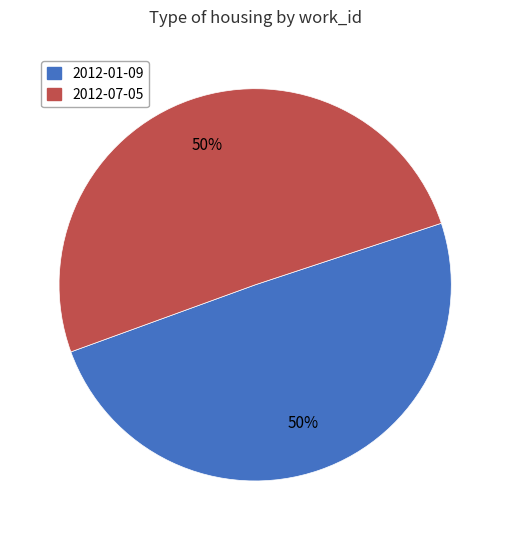

Approximately how many times larger is the value at 2012-01-09 compared to 2012-07-05?

1.0